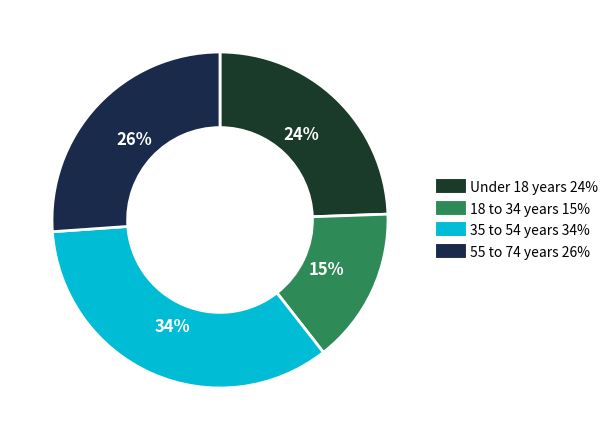

How many slices are in this pie chart?

4